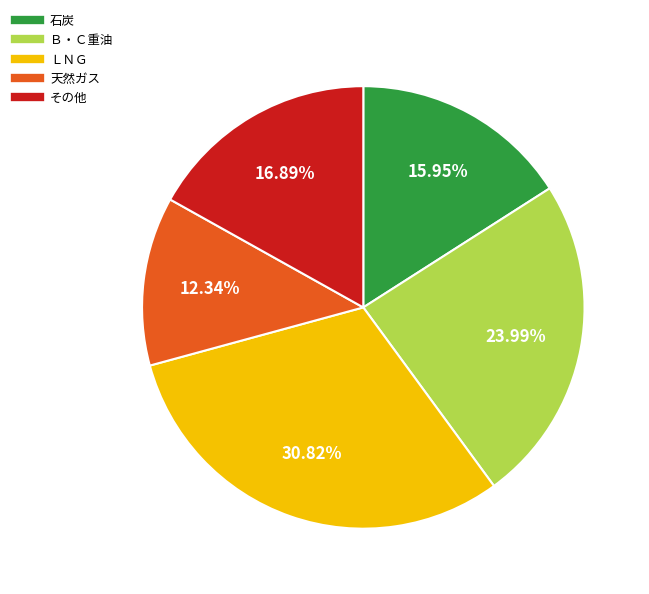

Count the number of slices in the pie.

5